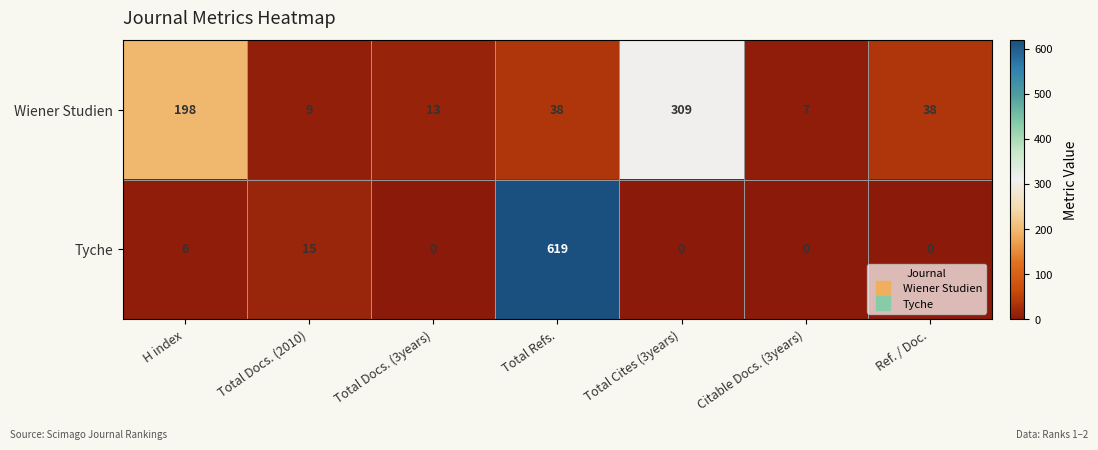

At Total Docs. (2010), list the series in order from largest to smallest.

Tyche, Wiener Studien